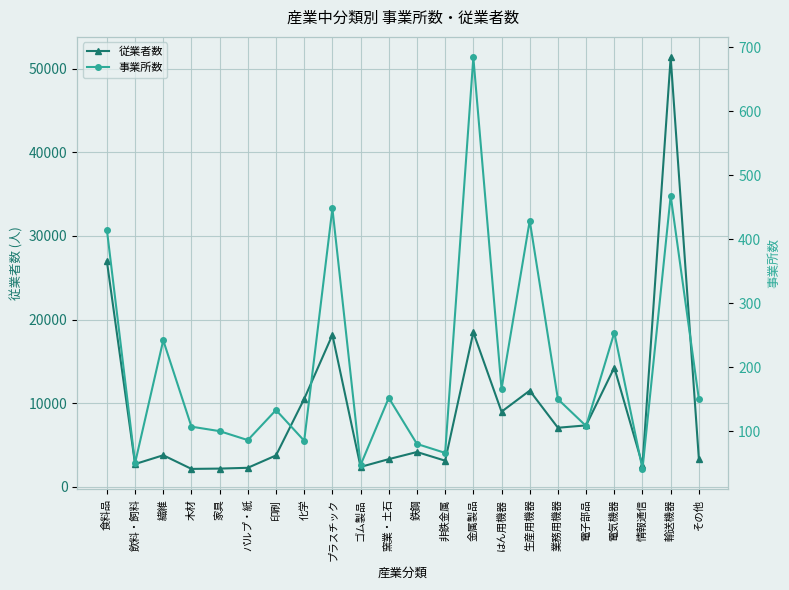

Reading right to left, what are all the values shown in this chart?

従業者数: その他=3334	輸送機器=51347	情報通信=2607	電気機器=14268	電子部品=7352	業務用機器=7068	生産用機器=11509	はん用機器=8986	金属製品=18483	非鉄金属=3132	鉄鋼=4168	窯業・土石=3315	ゴム製品=2387	プラスチック=18174	化学=10521	印刷=3759	パルプ・紙=2280	家具=2185	木材=2148	繊維=3781	飲料・飼料=2727	食料品=27000
事業所数: その他=150	輸送機器=468	情報通信=41	電気機器=254	電子部品=108	業務用機器=150	生産用機器=429	はん用機器=166	金属製品=684	非鉄金属=66	鉄鋼=80	窯業・土石=152	ゴム製品=47	プラスチック=448	化学=85	印刷=133	パルプ・紙=86	家具=100	木材=107	繊維=242	飲料・飼料=50	食料品=415